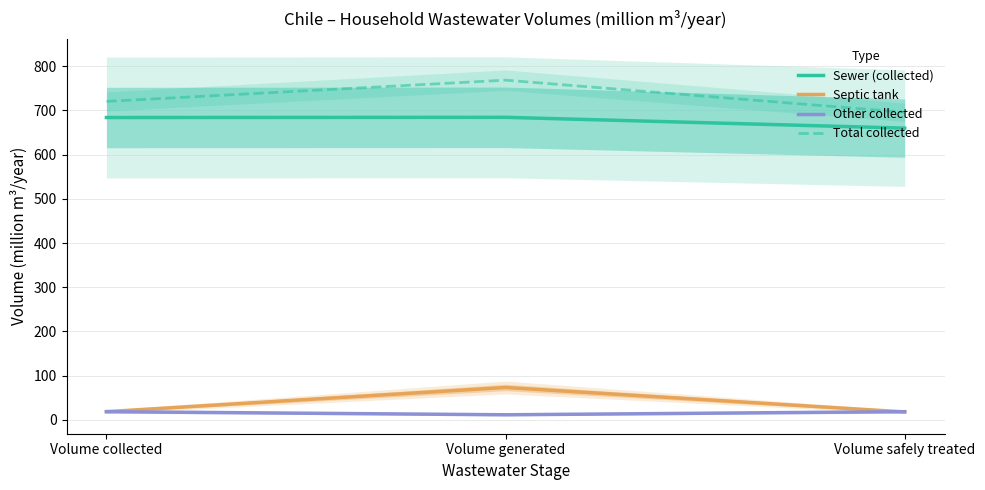

What is the label of the 2nd point from the left?

Volume generated